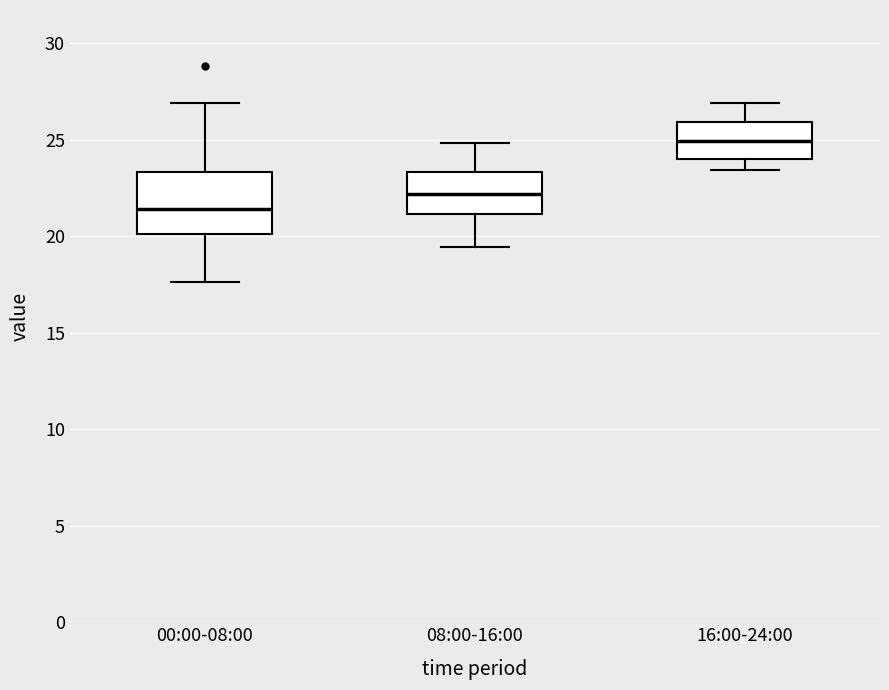

Which box is the tallest, from its lower edge to its upper edge?

00:00-08:00